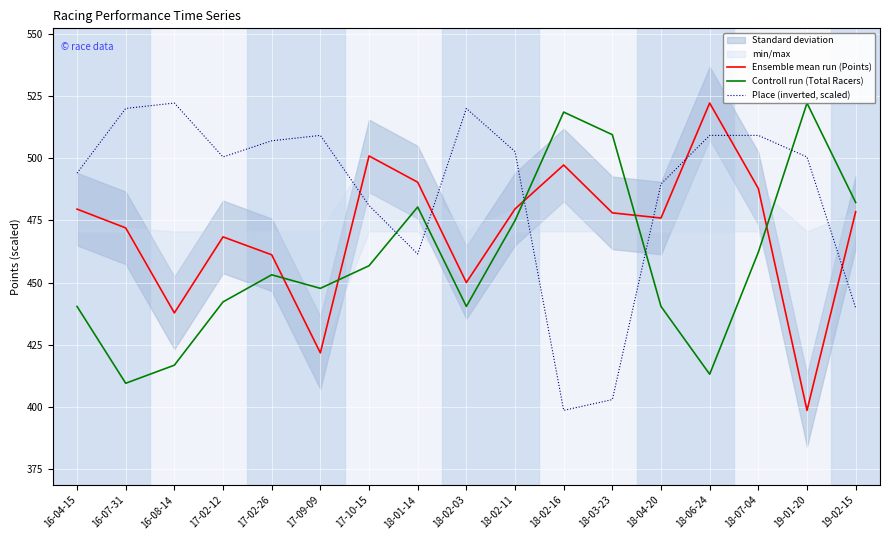

In Place (inverted, scaled), how many points are higher than both neighbors (excluding endpoints)?

3